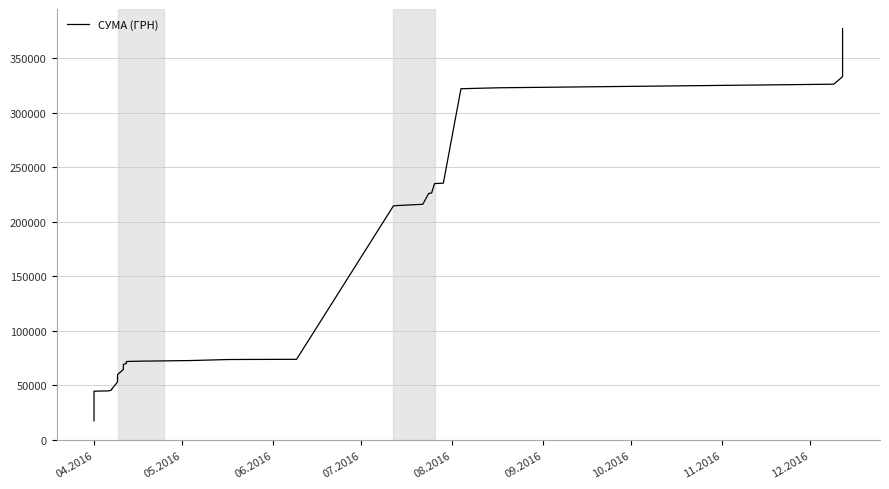

What is the smallest value displayed?

17384.5